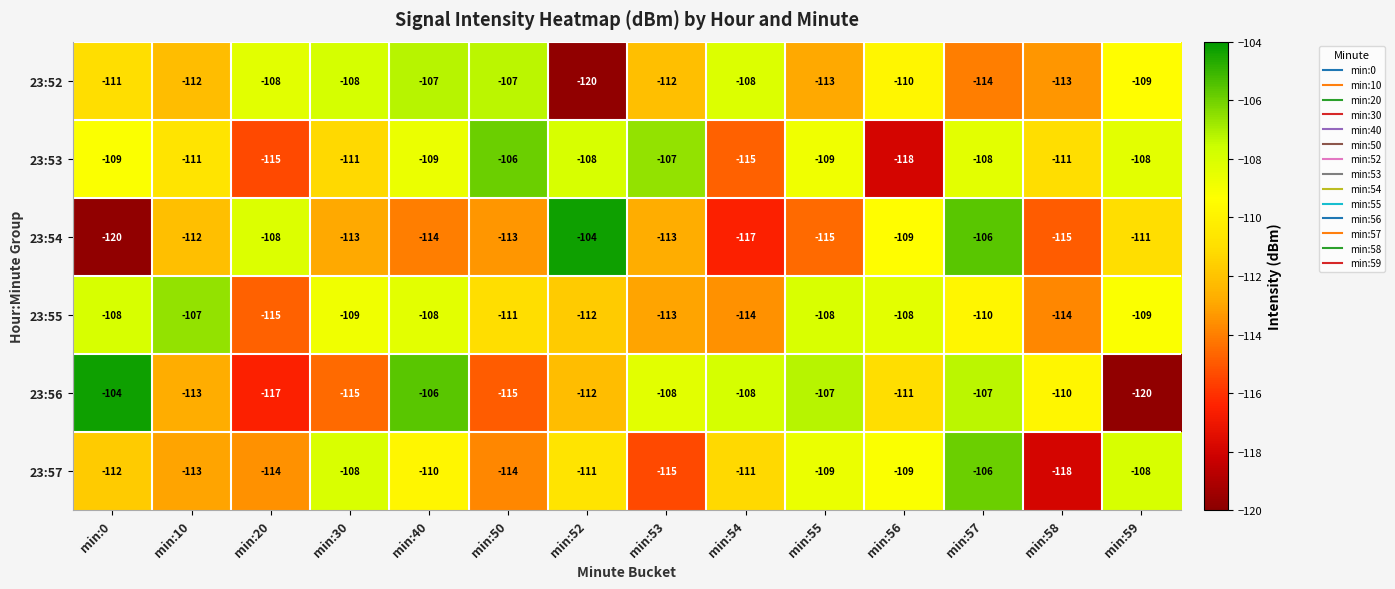

What is the average value of the 23:56 series?

-111